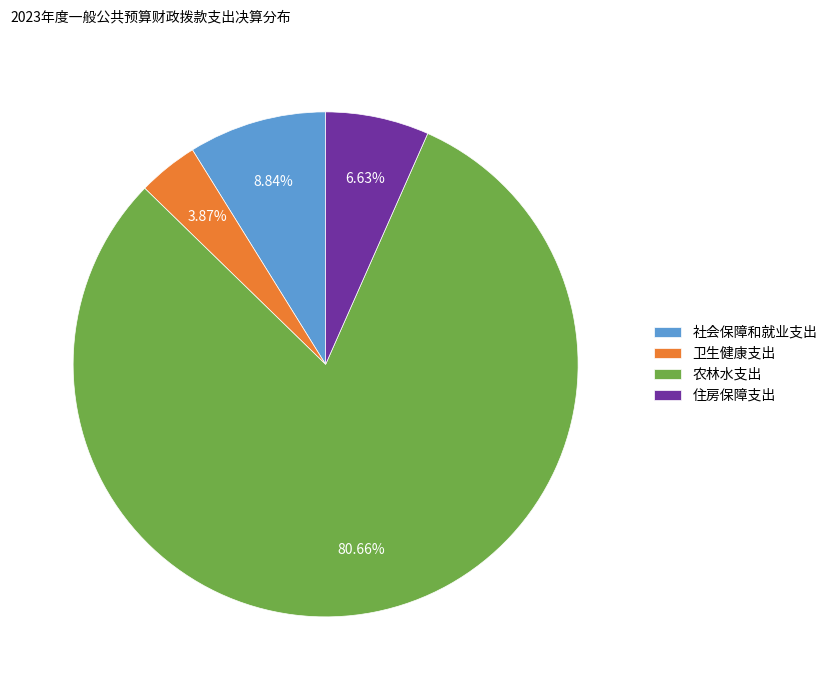

How many segments does this pie chart have?

4